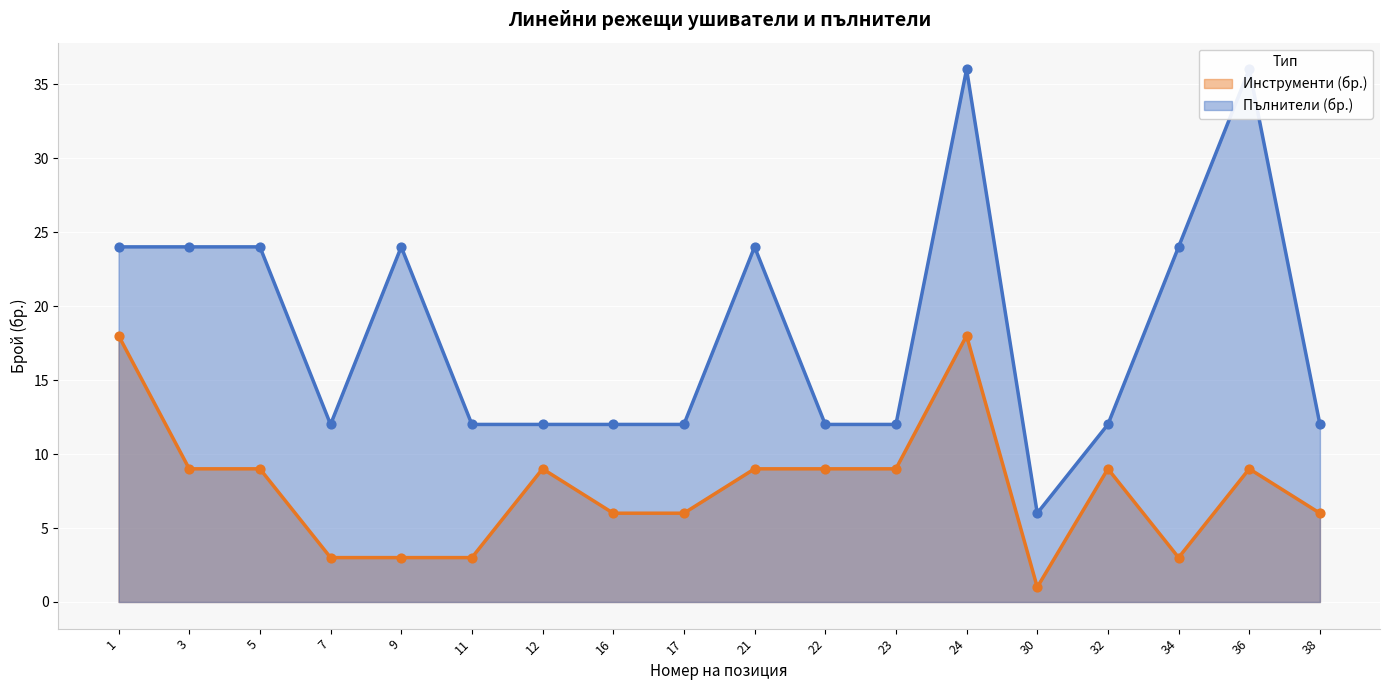

What is the total value across all series at 12?

21